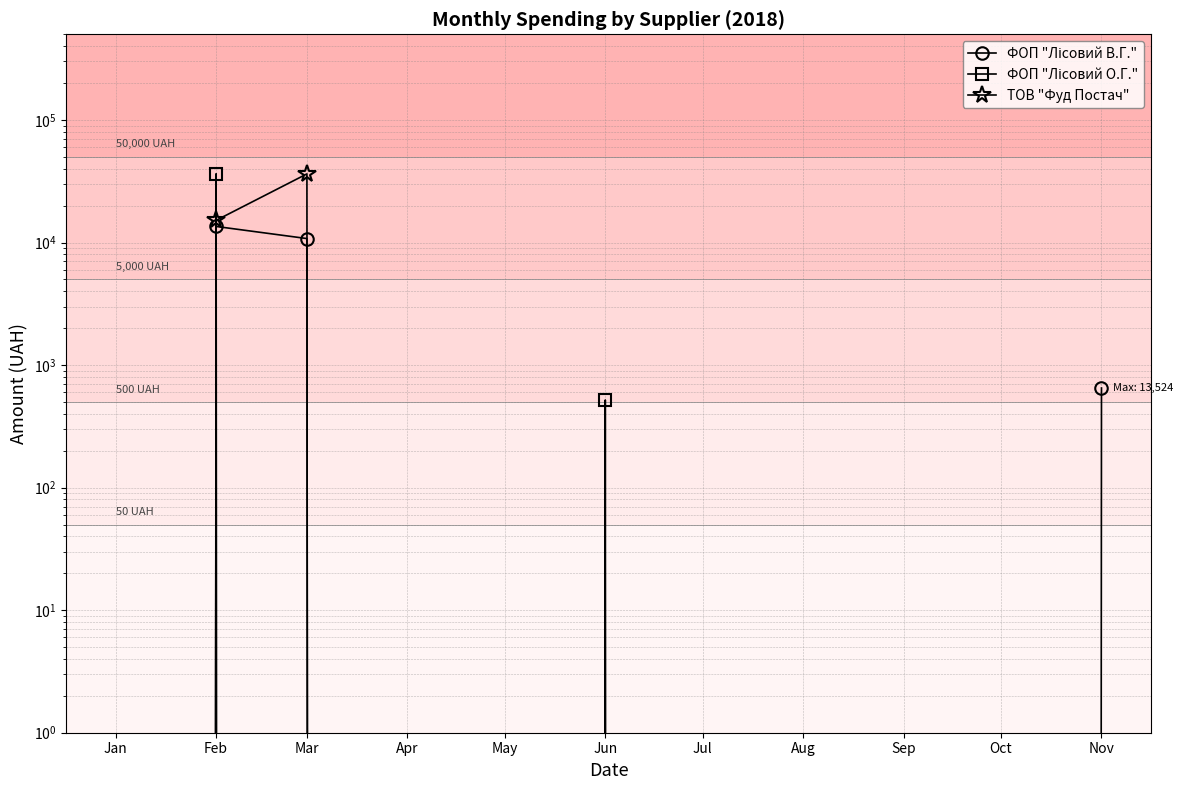

Where do ФОП "Лісовий О.Г." and ТОВ "Фуд Постач" first cross each other?

Feb and Mar